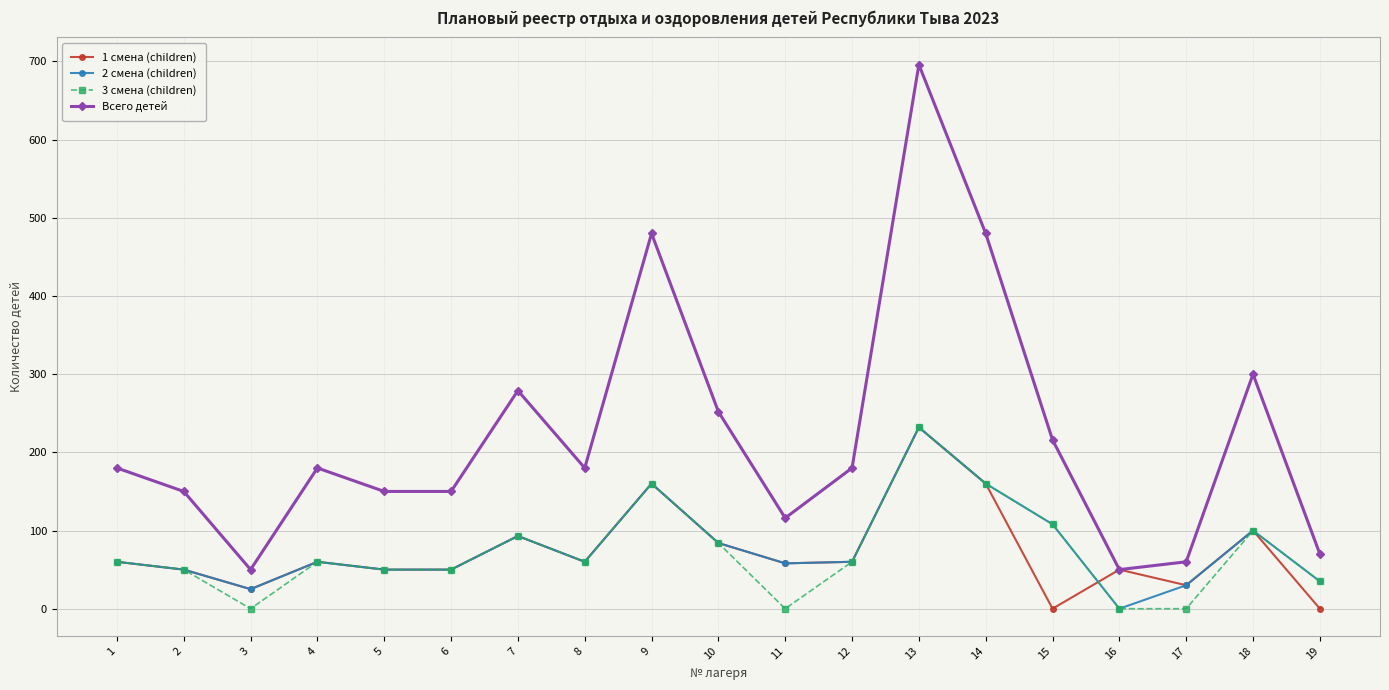

True or false: 2 смена (children) and Всего детей cross at least once.

False